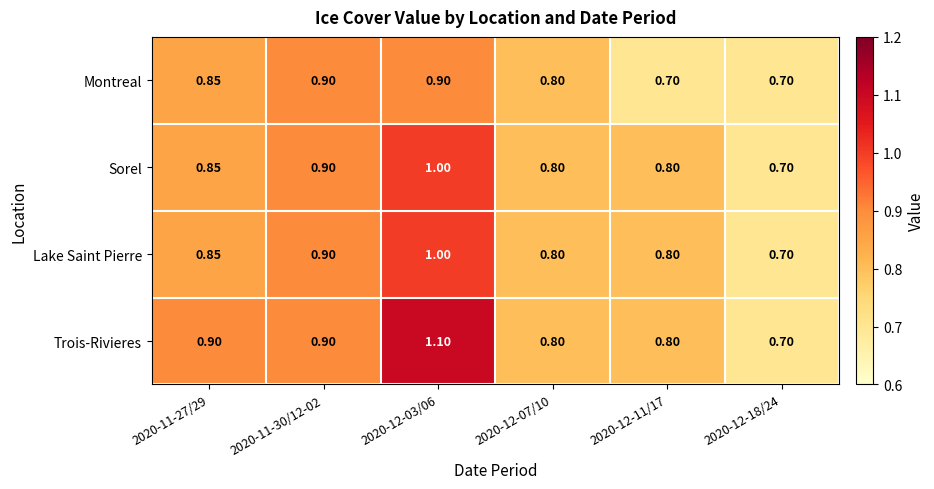

Which series has the largest total across all categories?

Trois-Rivieres